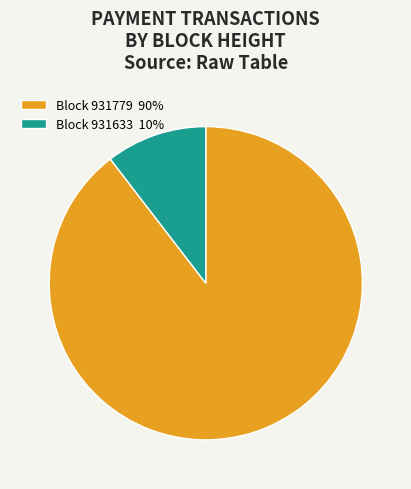

Which category has the smallest portion of the pie?

Block 931633 10%